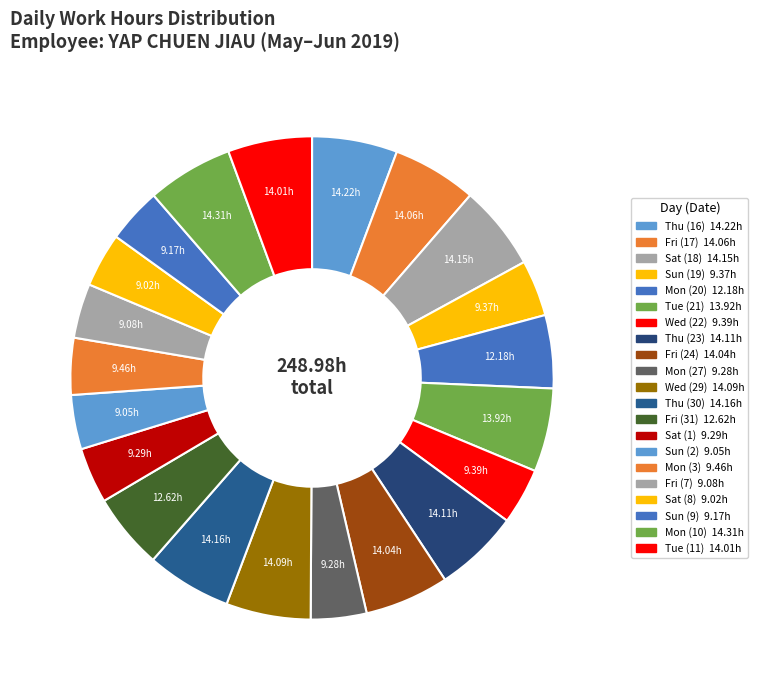

Is Fri (24) the majority of the pie?

No